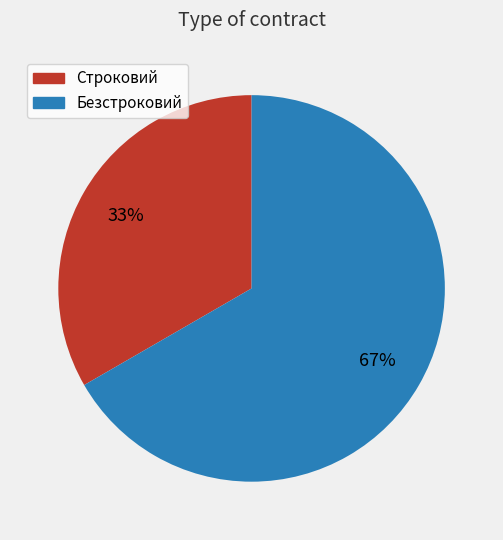

What is the majority slice?

Безстроковий